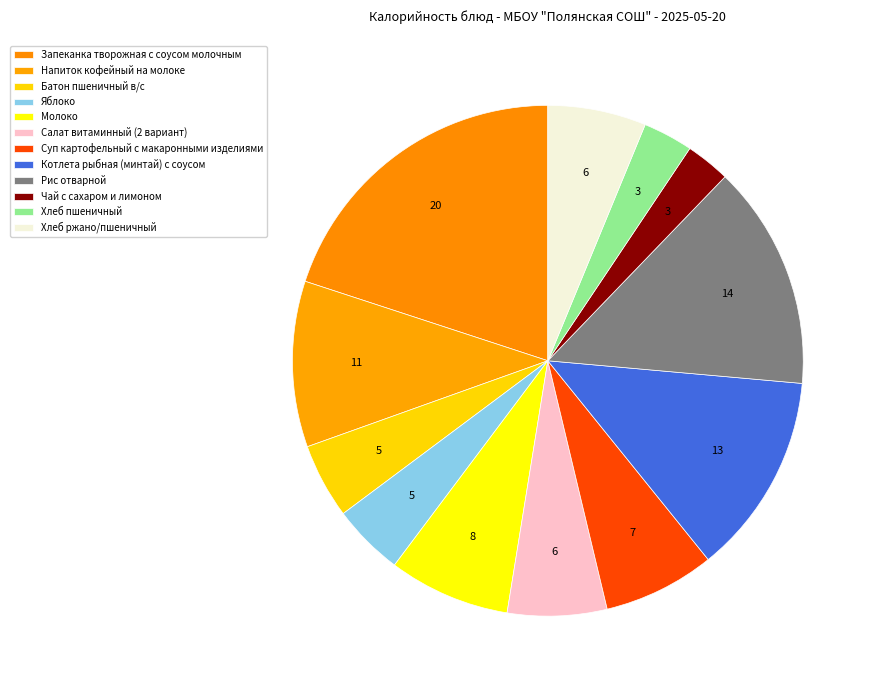

What percentage is the Молоко slice, to the nearest percent?

8%